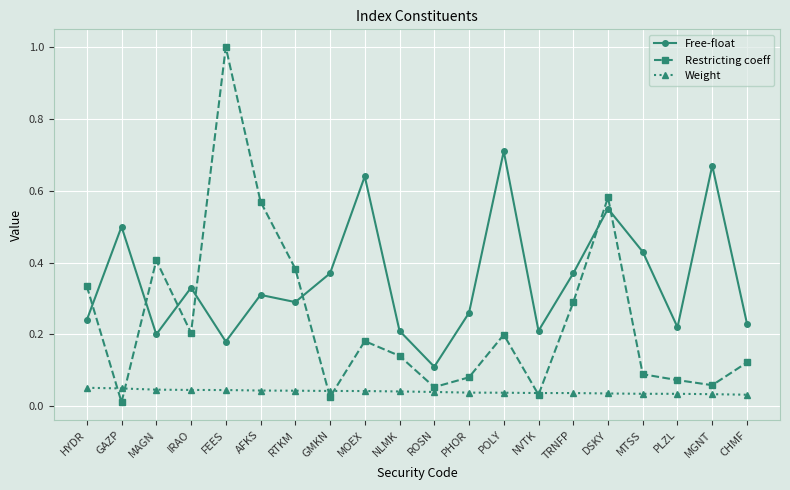

At which category is the sum across all series the highest?

FEES